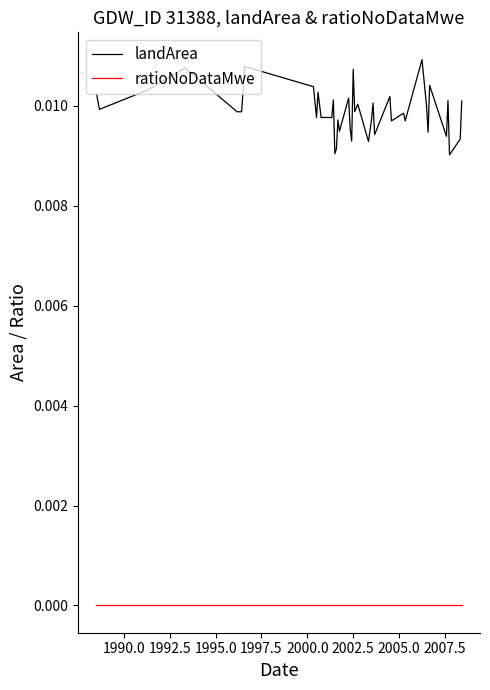

What are all the series names shown in the legend?

landArea, ratioNoDataMwe